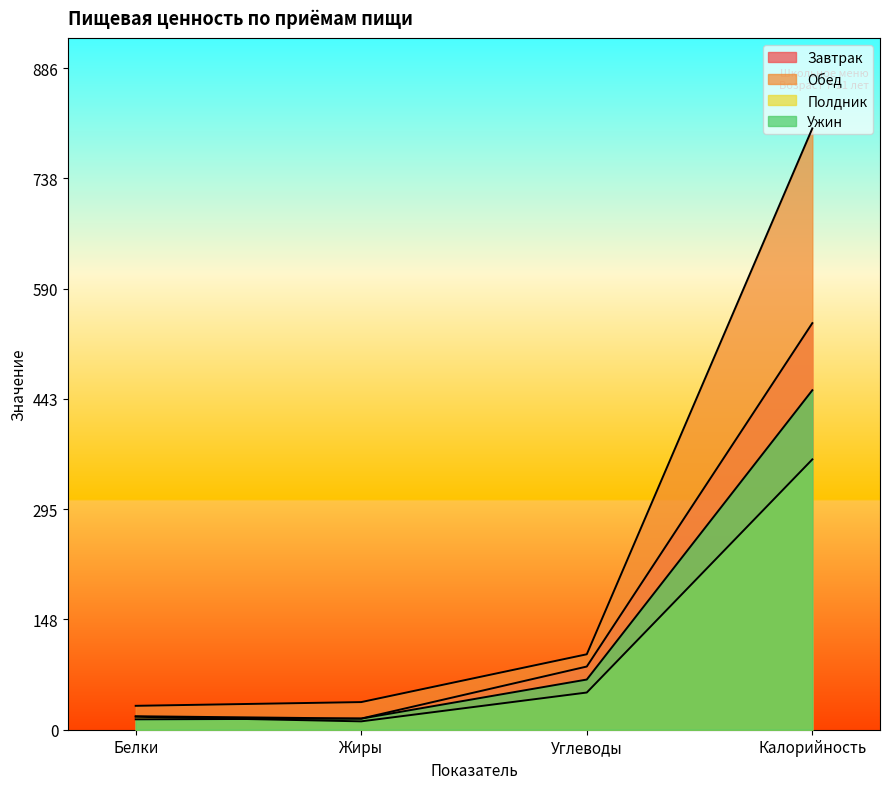

What is the label of the 2nd point from the right?

Углеводы